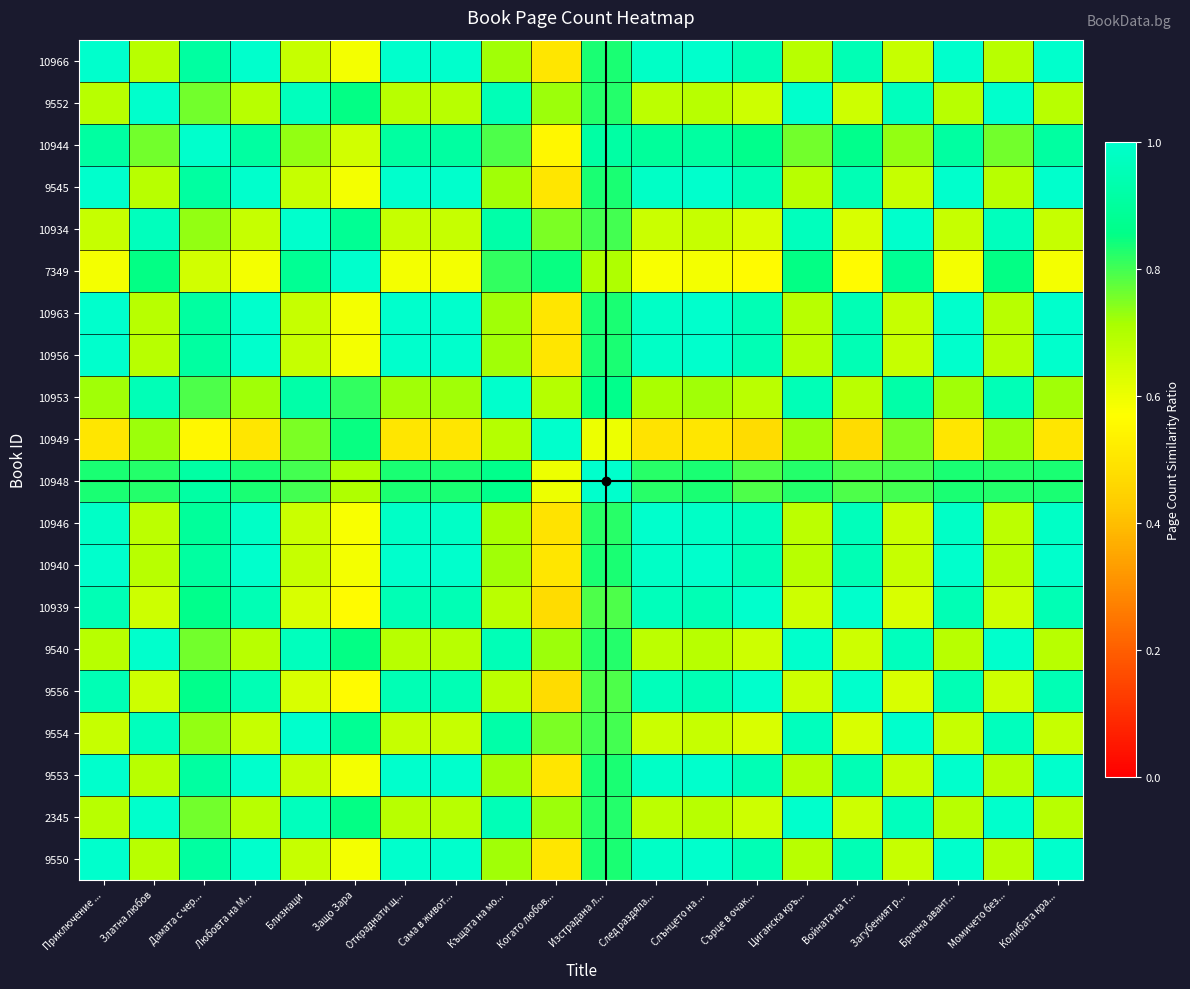

What is the greatest value displayed?

1.0